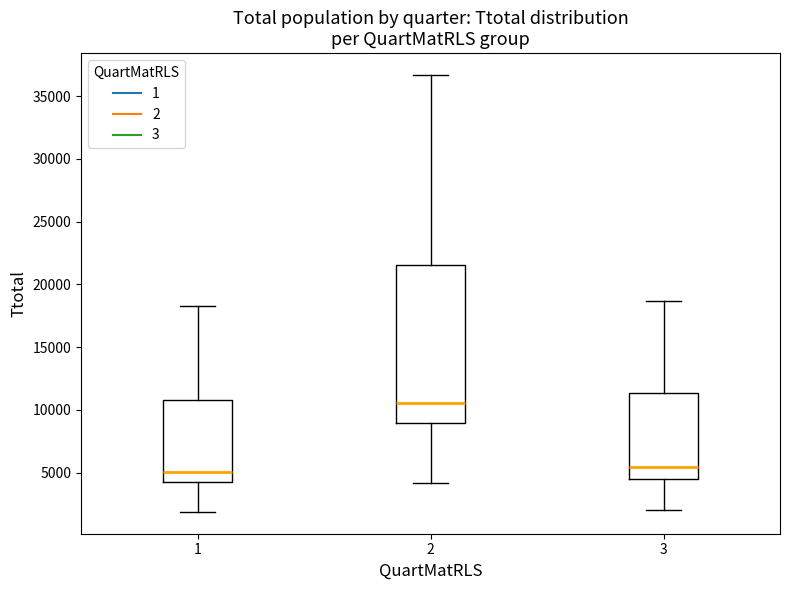

Reading left to right, read every box against the y-axis: the position of its median line, the range the box covers, and the ends of its whiskers. The values are not printed on the chart, so give them approximately, as read against the axis.

1: median 5000, box 4500 to 11000, whiskers 2000 to 18500
2: median 10500, box 9000 to 21500, whiskers 4000 to 36500
3: median 5500, box 4500 to 11500, whiskers 2000 to 18500